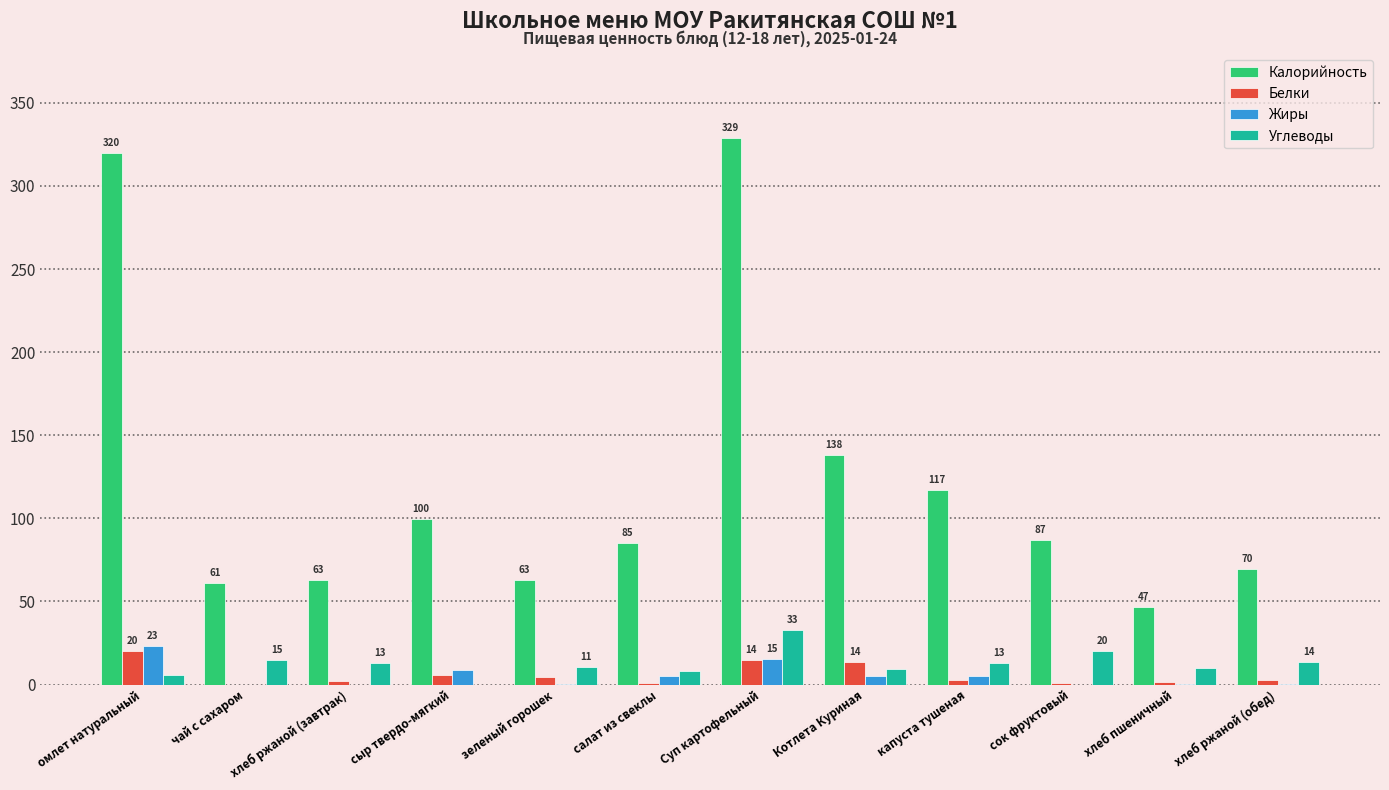

What are all the series names shown in the legend?

Калорийность, Белки, Жиры, Углеводы